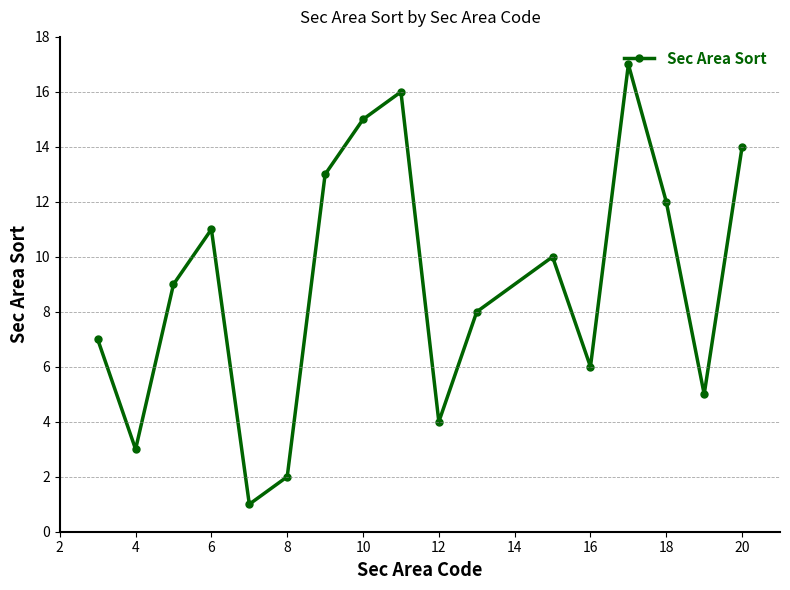

What is the sum of all values?

153